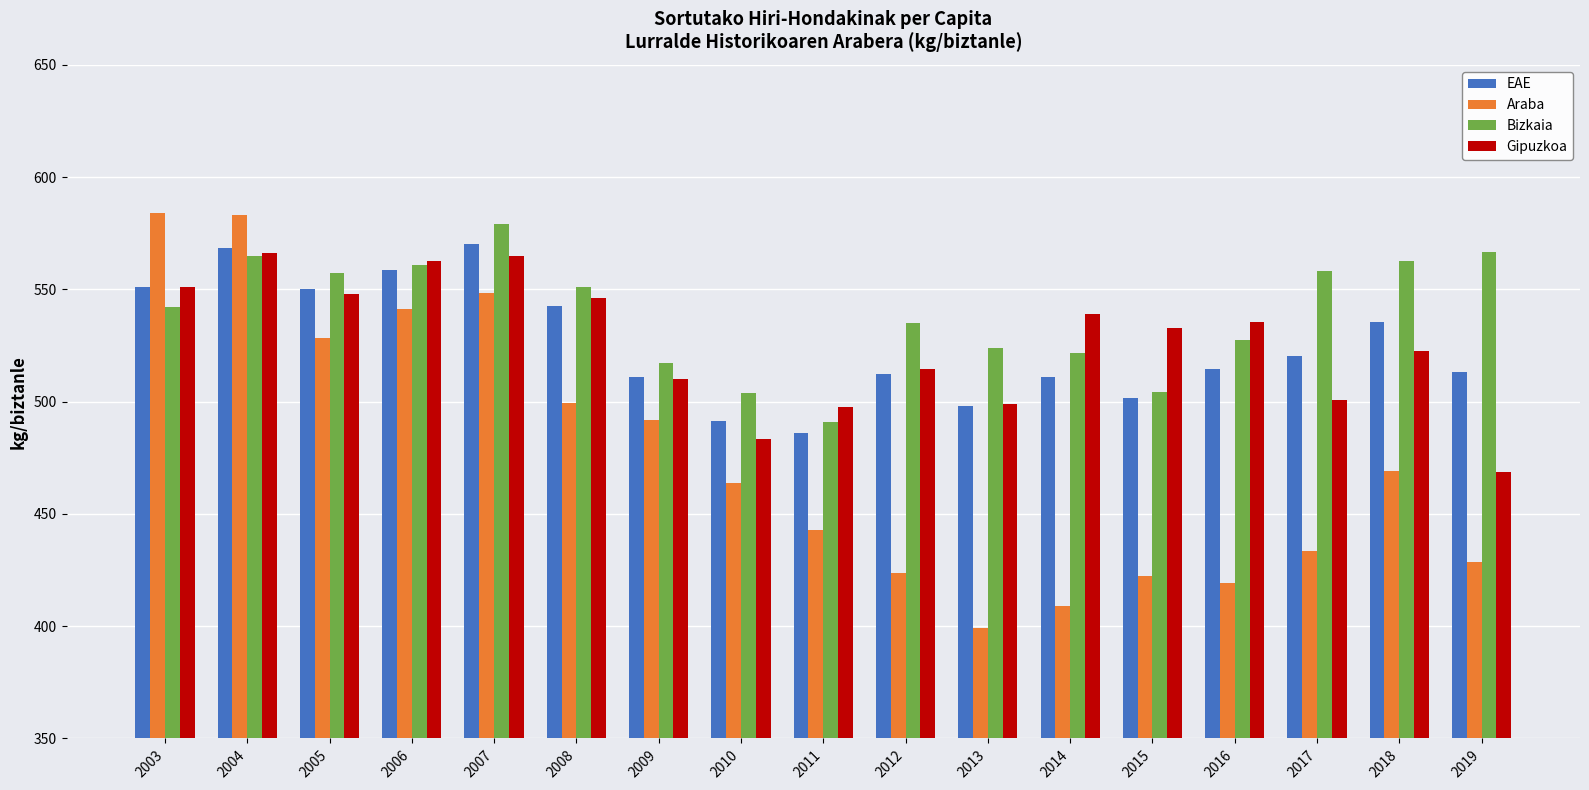

Which series changed the most between 2010 and 2019?

Bizkaia